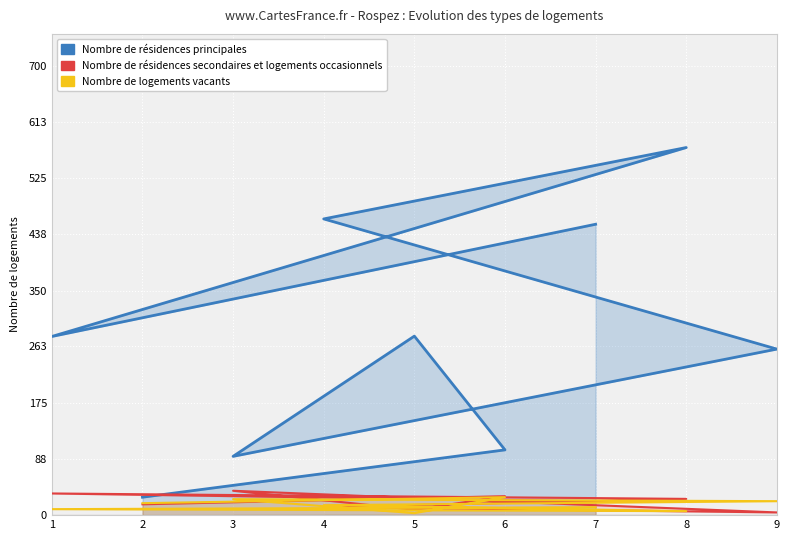

What is the average value of the Nombre de logements vacants series?

15.6